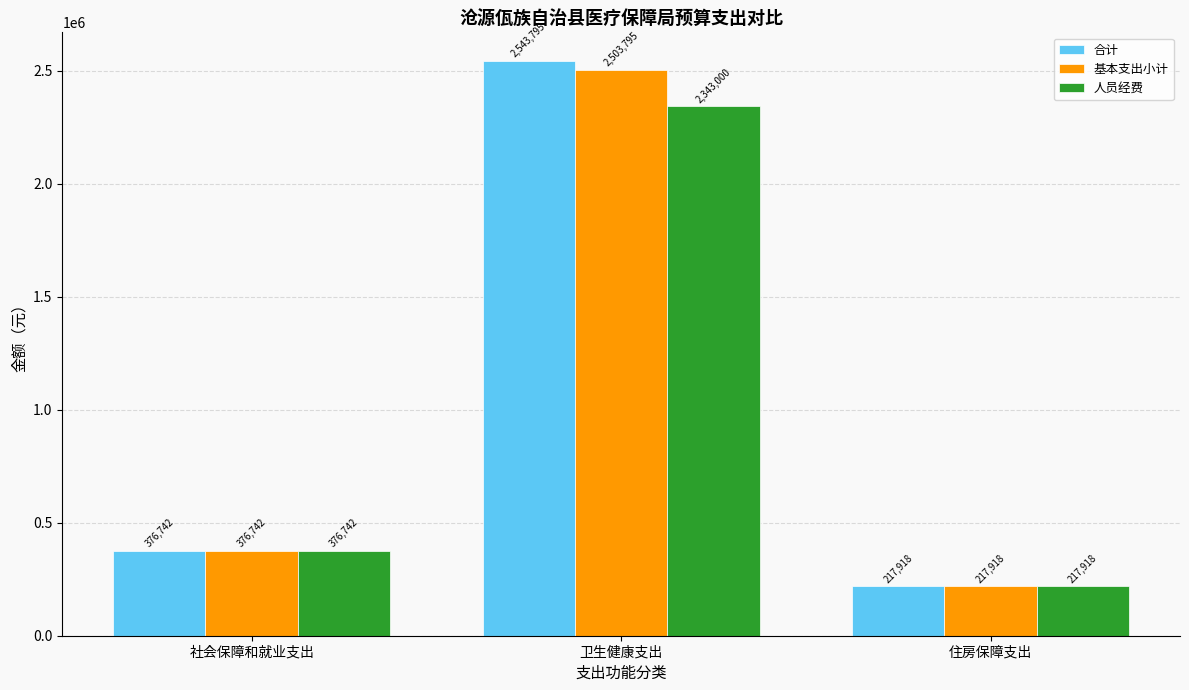

Which series changed the most between 卫生健康支出 and 住房保障支出?

合计